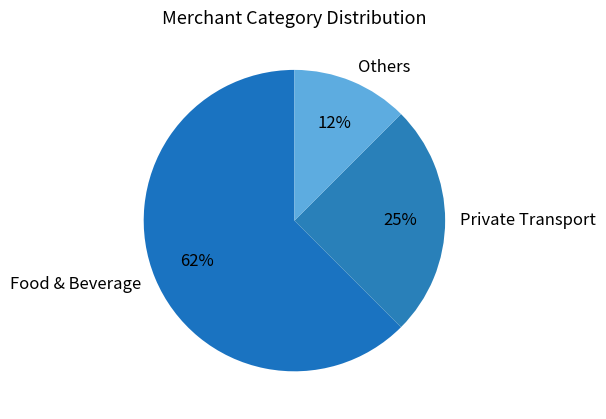

Rank the categories by value from lowest to highest.

Others, Private Transport, Food & Beverage